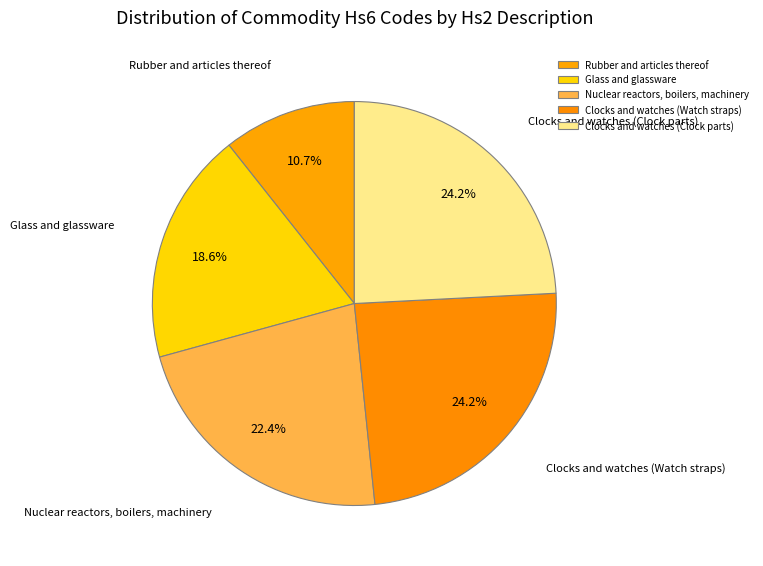

What is the ratio of the value at Rubber and articles thereof to the value at Glass and glassware?

0.6